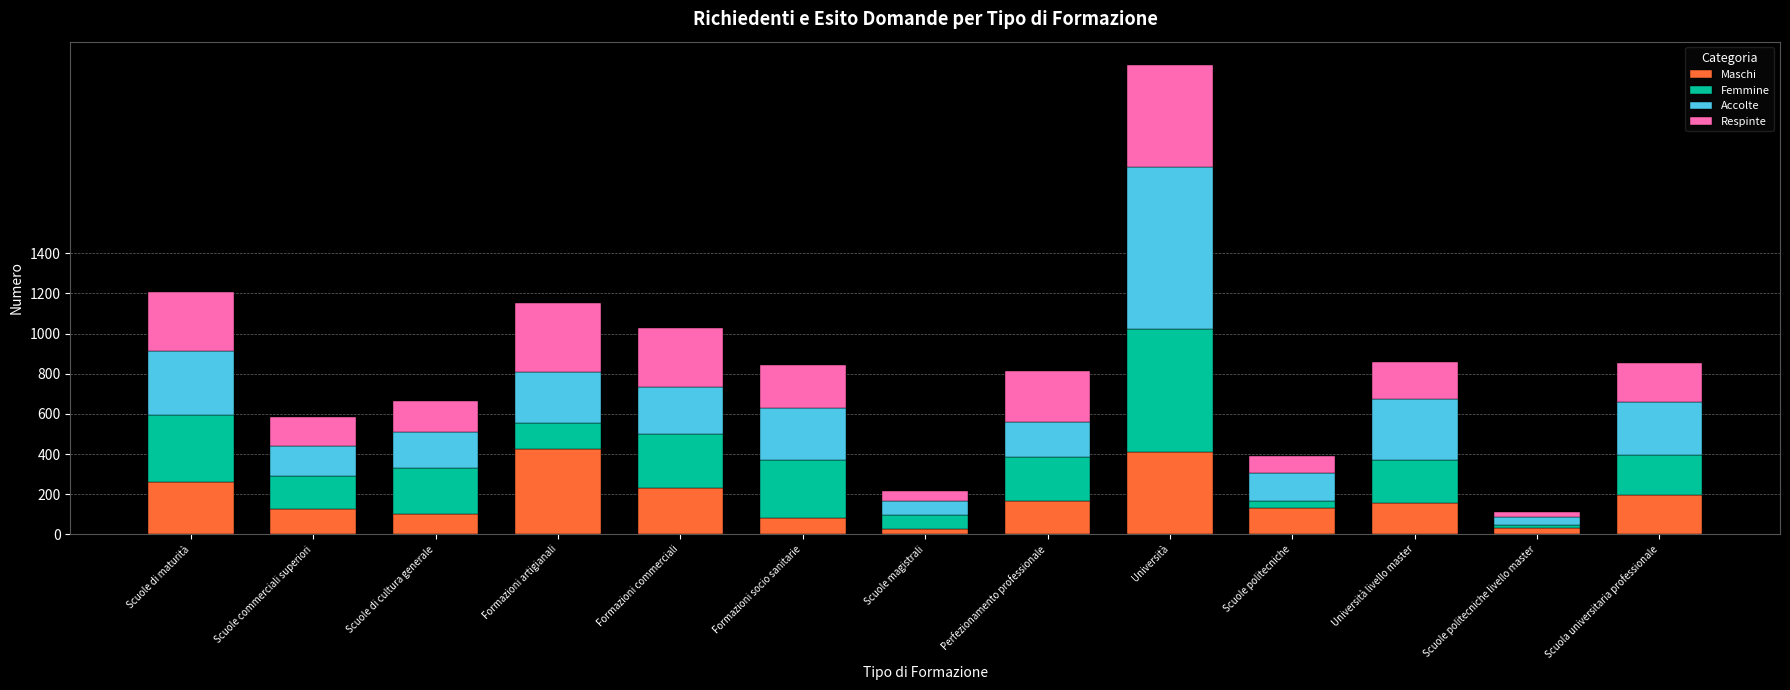

What is the highest value of the Maschi series?

424